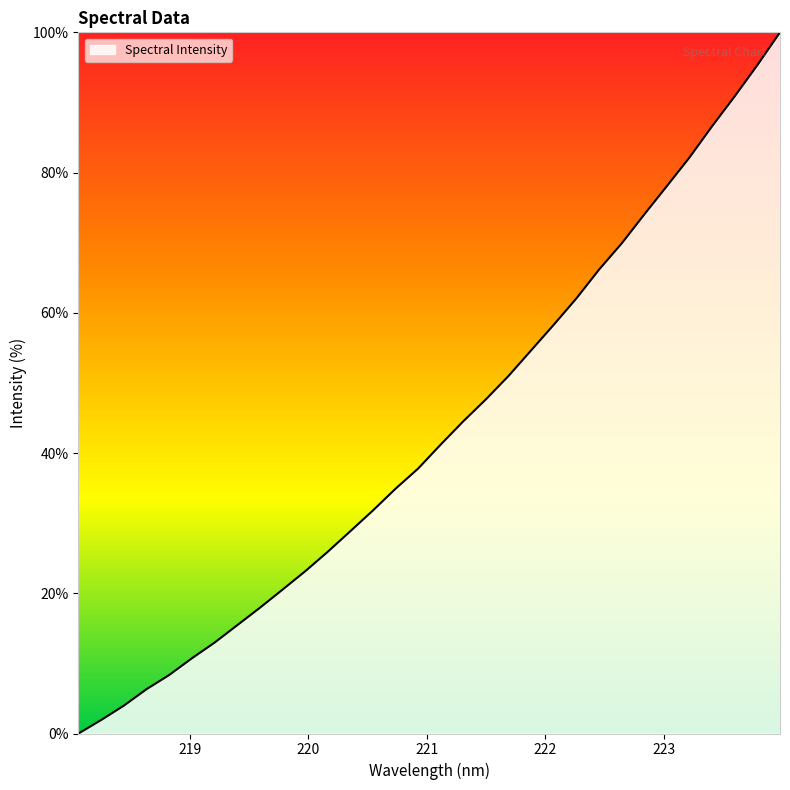

What is the difference between the maximum and minimum values?

100.0